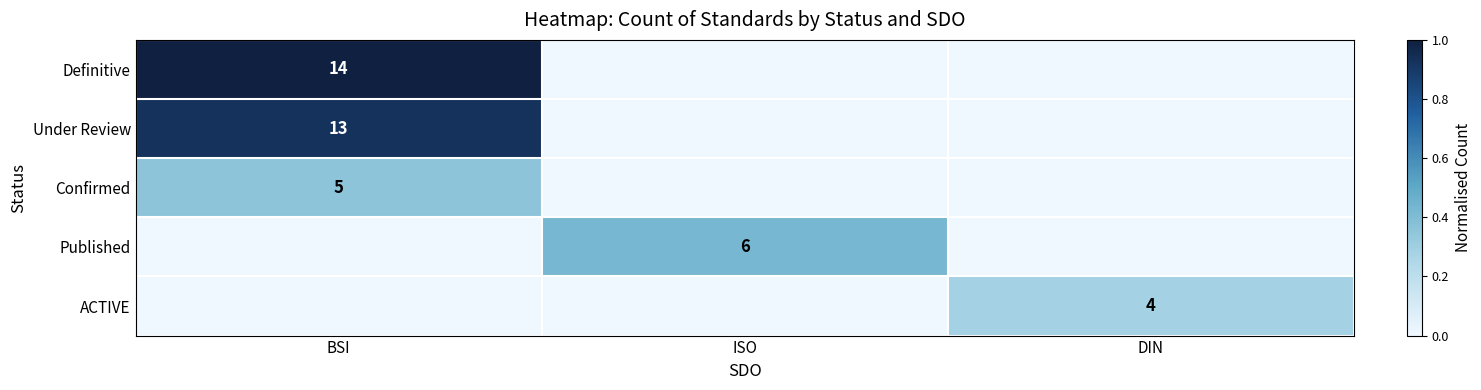

At which category is the sum across all series the highest?

BSI